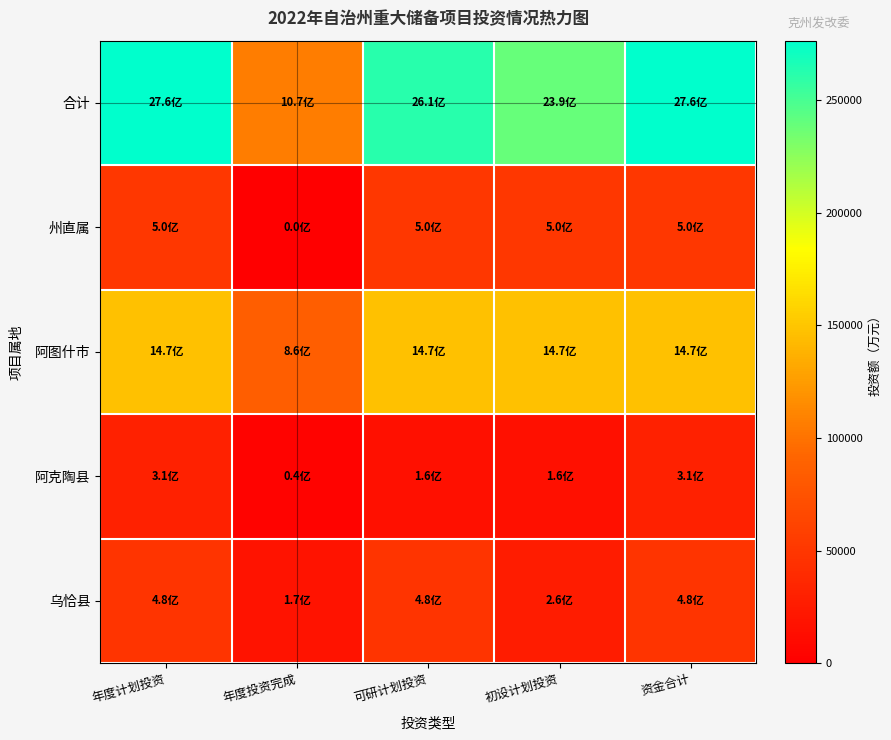

Reading left to right, extract all data points from this chart.

合计: 年度计划投资=276492	年度投资完成=106700	可研计划投资=261492	初设计划投资=239492	资金合计=276492
州直属: 年度计划投资=50000	年度投资完成=0	可研计划投资=50000	初设计划投资=50000	资金合计=50000
阿图什市: 年度计划投资=147492	年度投资完成=85800	可研计划投资=147492	初设计划投资=147492	资金合计=147492
阿克陶县: 年度计划投资=31000	年度投资完成=3600	可研计划投资=16000	初设计划投资=16000	资金合计=31000
乌恰县: 年度计划投资=48000	年度投资完成=17300	可研计划投资=48000	初设计划投资=26000	资金合计=48000